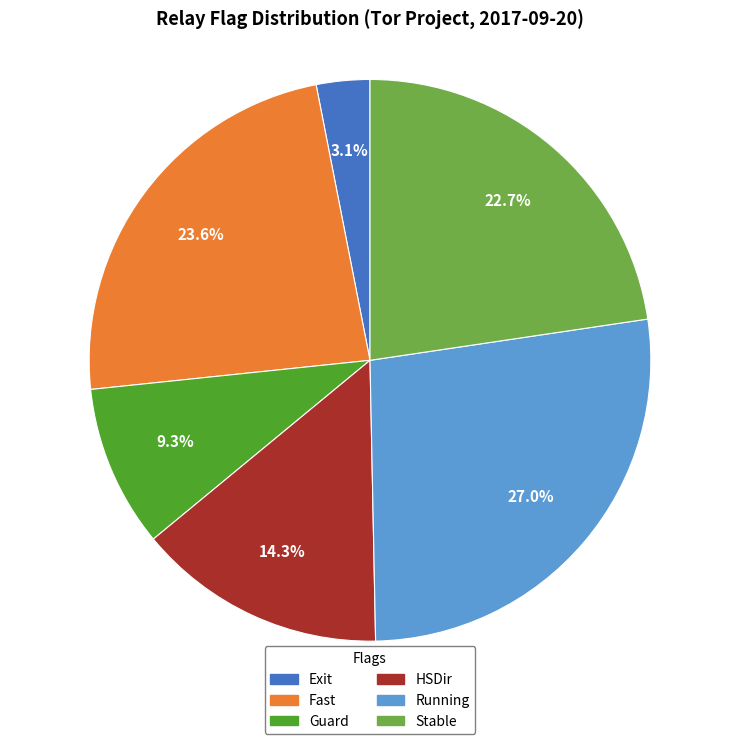

Which category has the biggest portion of the pie?

Running